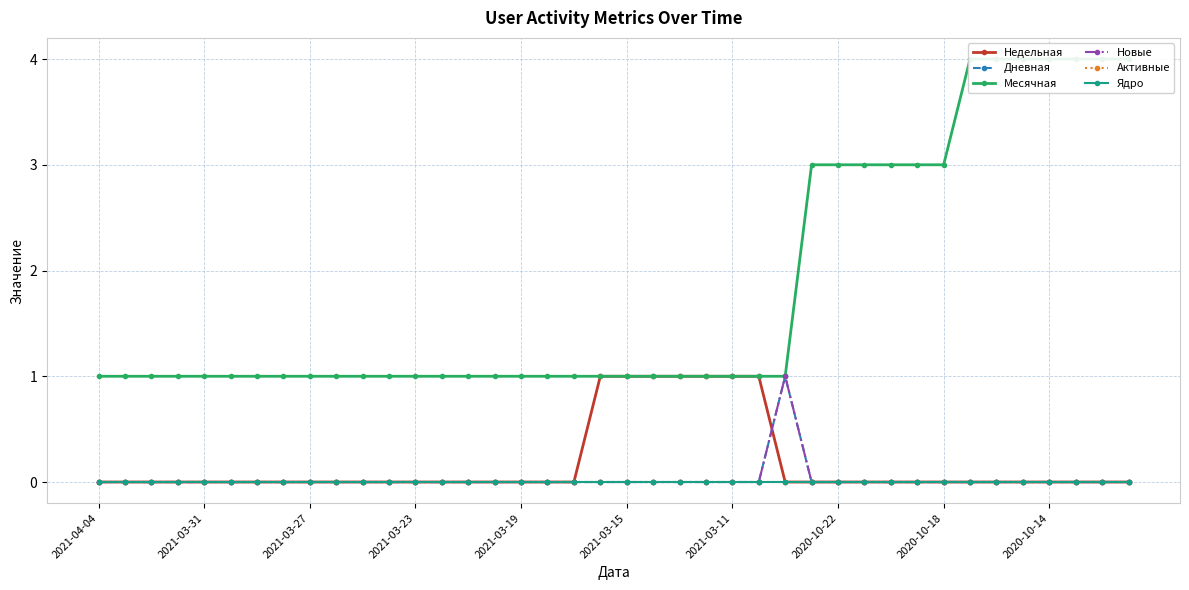

What is the maximum value shown in the chart?

4